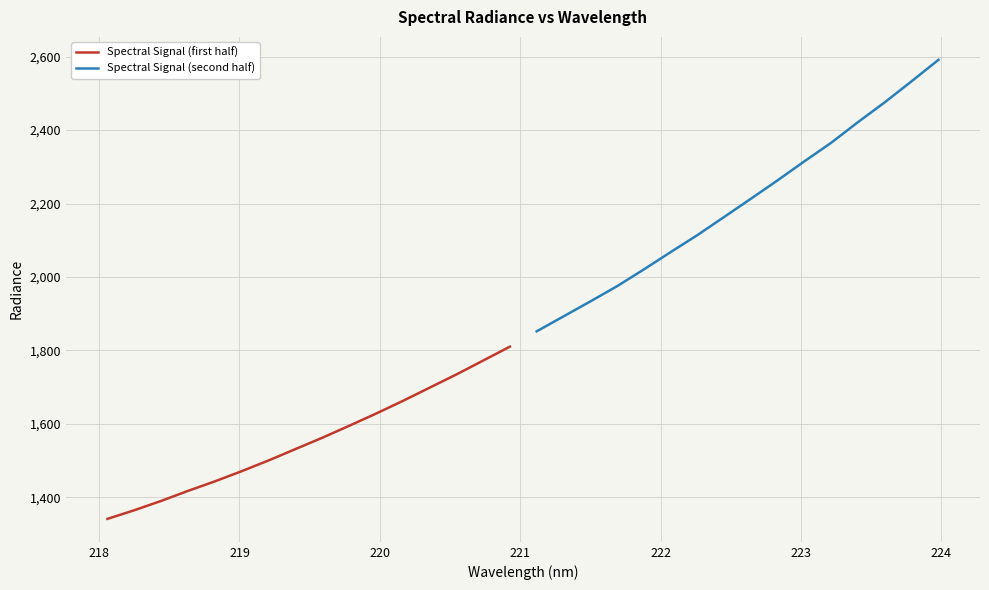

What is the highest value of the Spectral Signal (first half) series?

1810.2